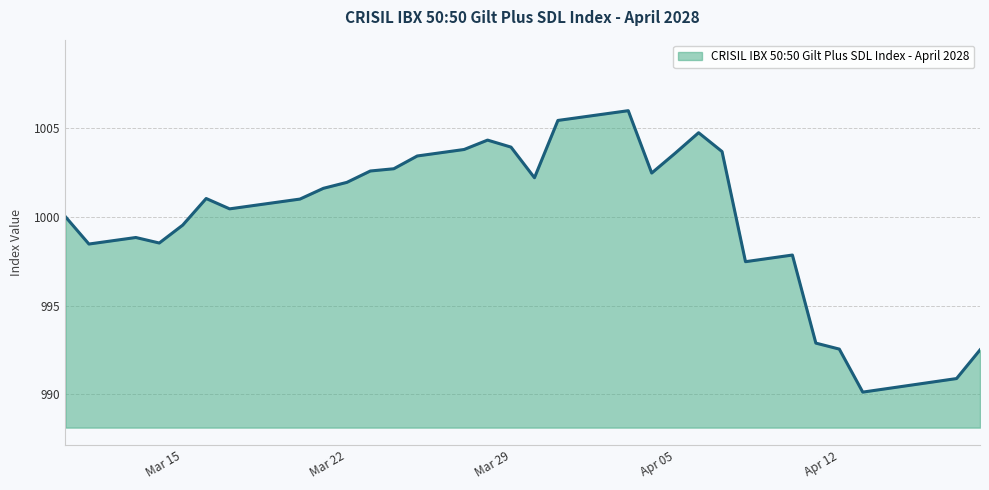

What is the minimum value shown in the chart?

990.1